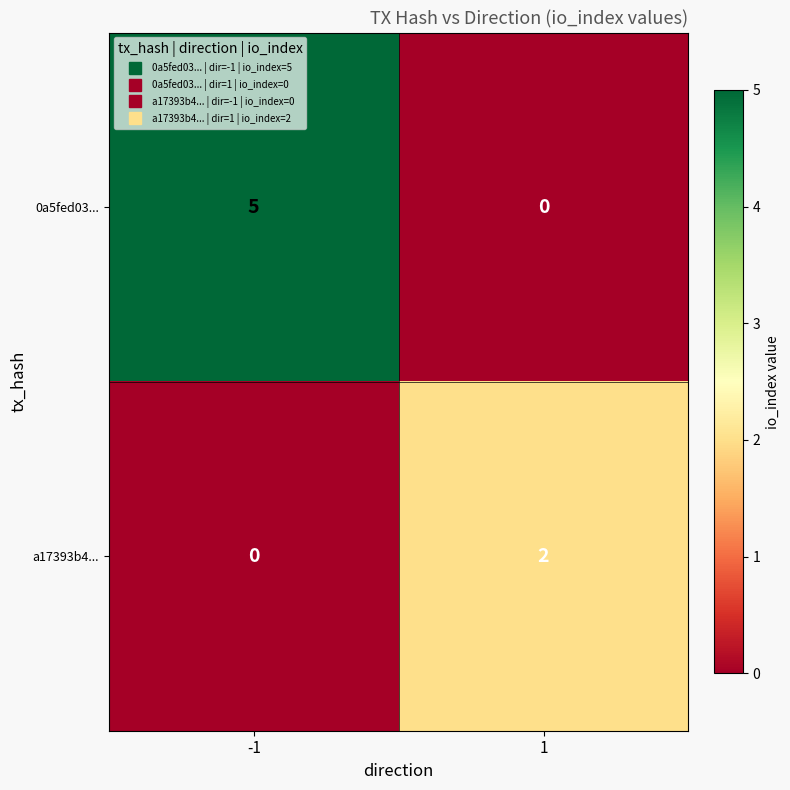

Reading left to right, what are all the values shown in this chart?

0a5fed03...: 5	0
a17393b4...: 0	2